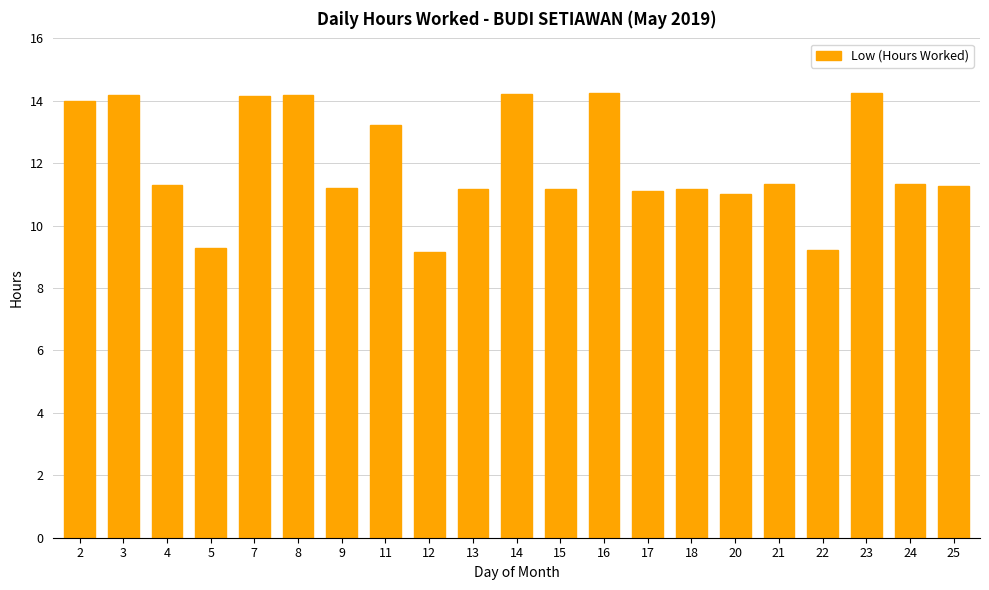

What is the greatest value displayed?

14.3